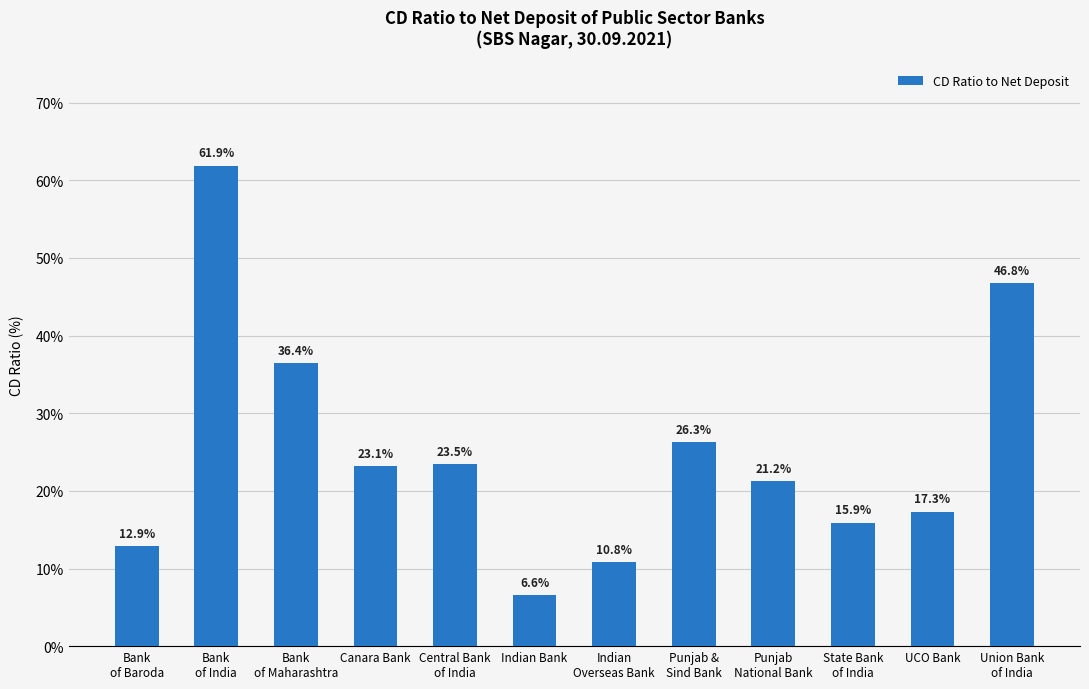

What is the value of the 8th bar from the left?

26.3